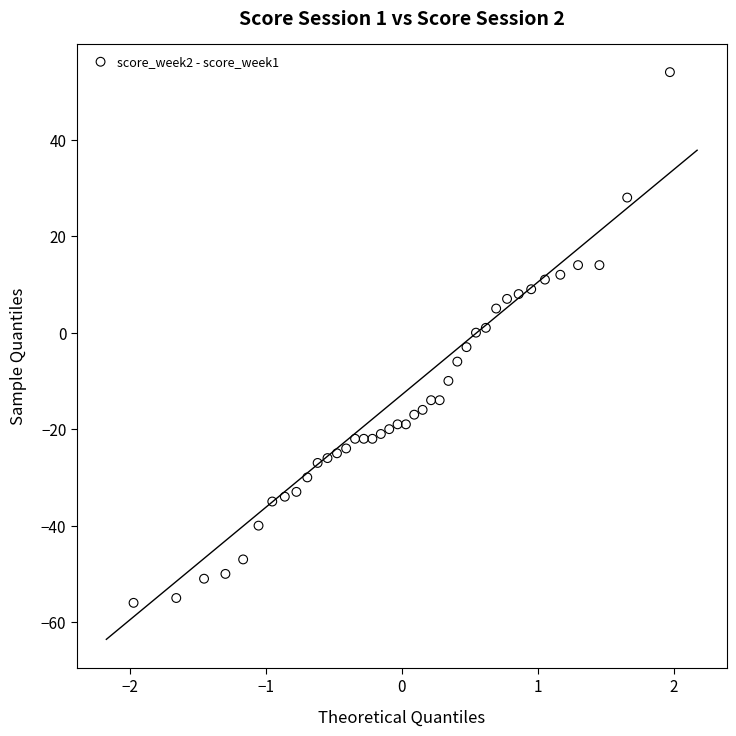

What is the range of Y values (max minus min)?

110